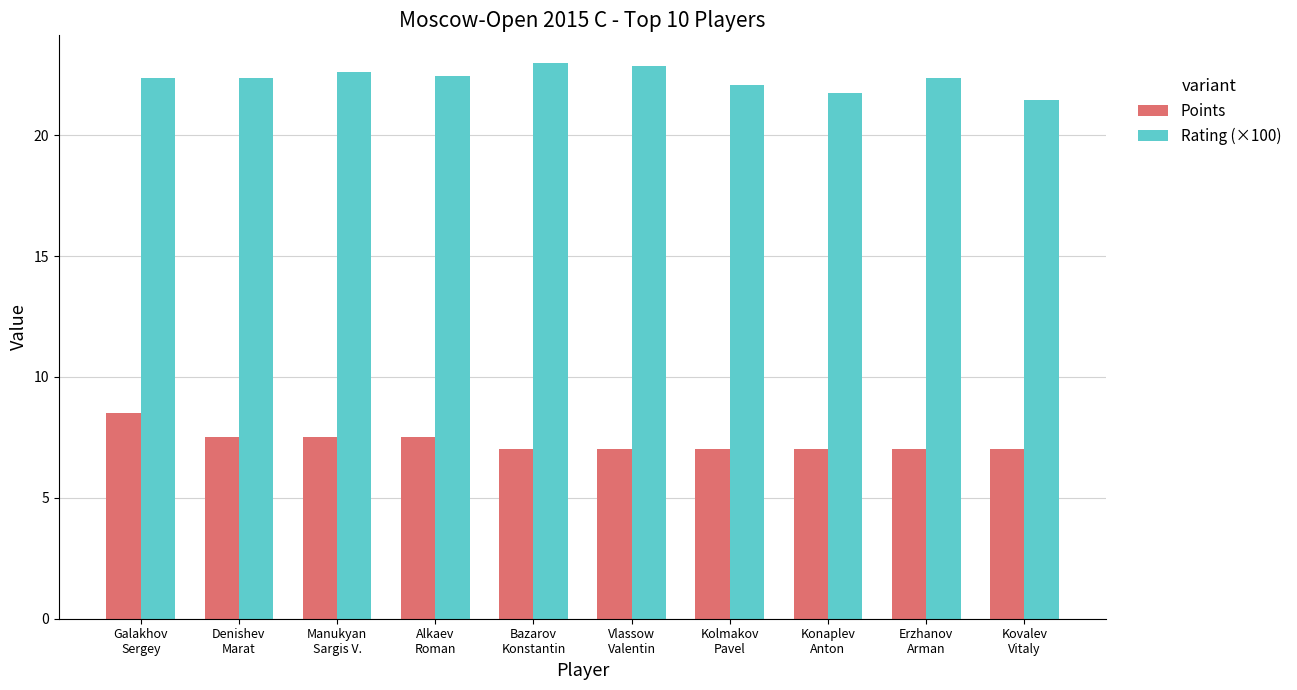

Rank the series by their average value, from highest to lowest.

Rating (×100), Points